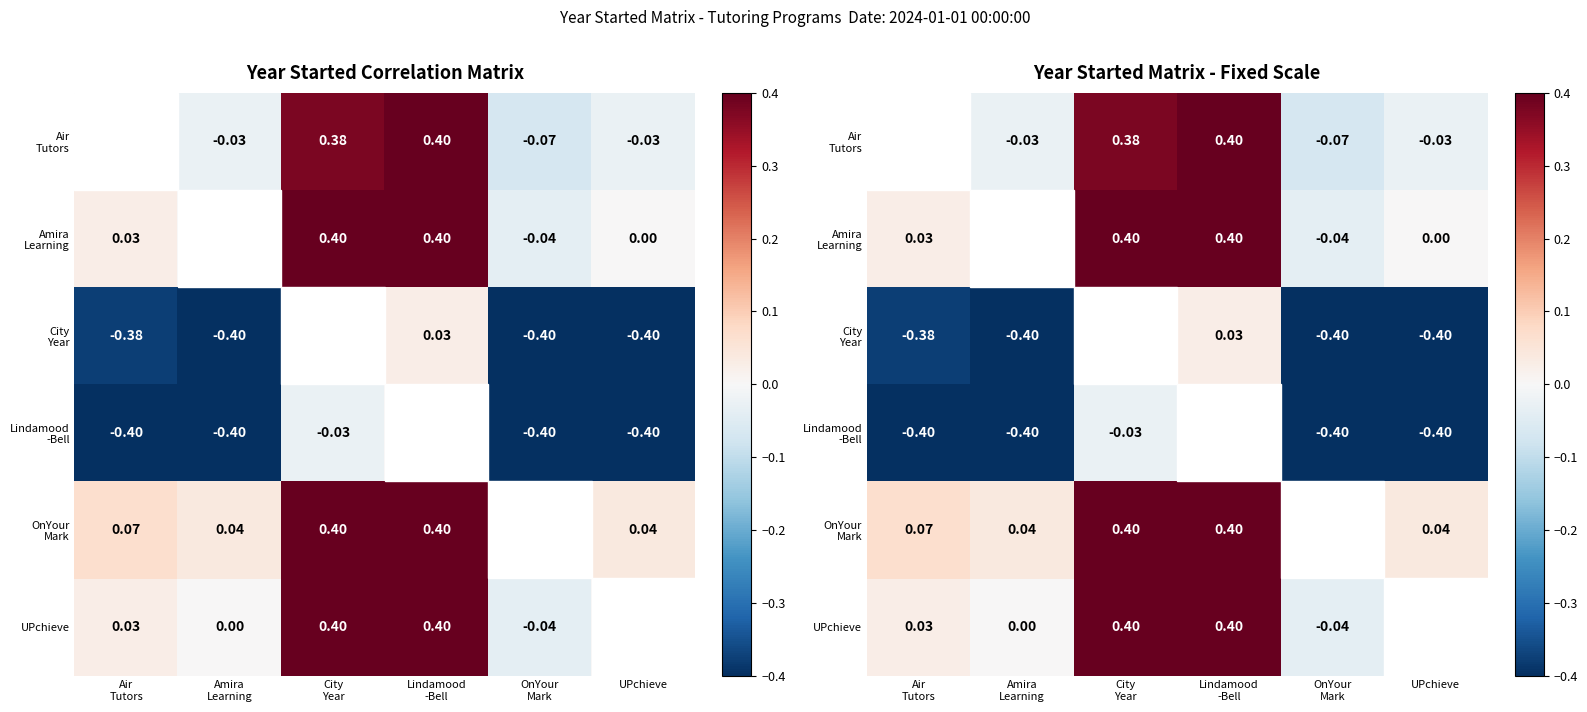

What is the approximate value of City Year at Air Tutors?

-0.4